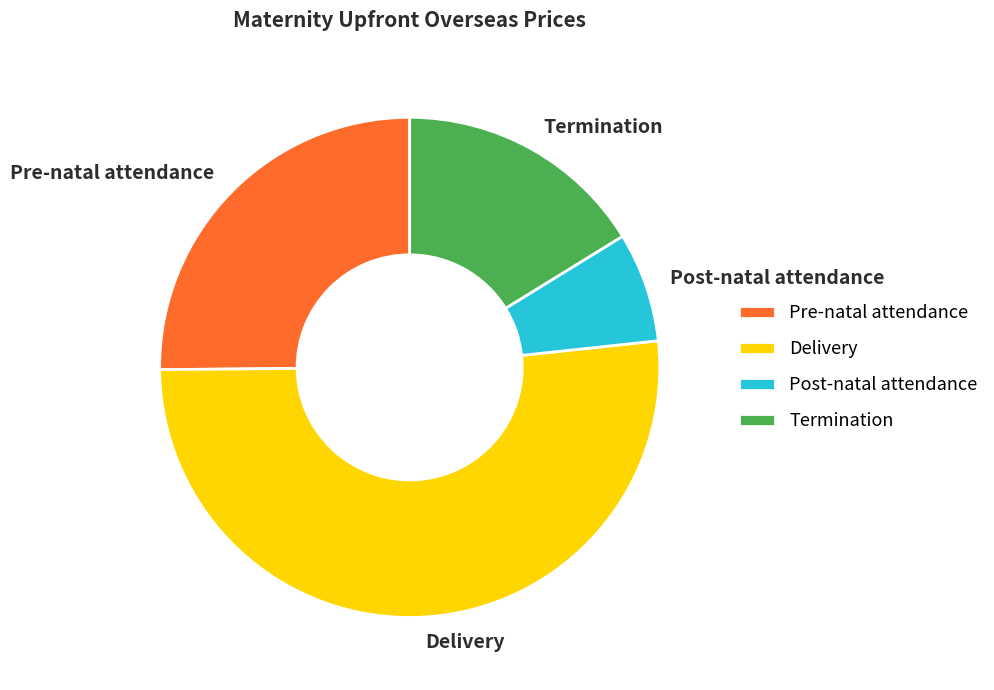

Does Delivery represent more than half of the total?

Yes